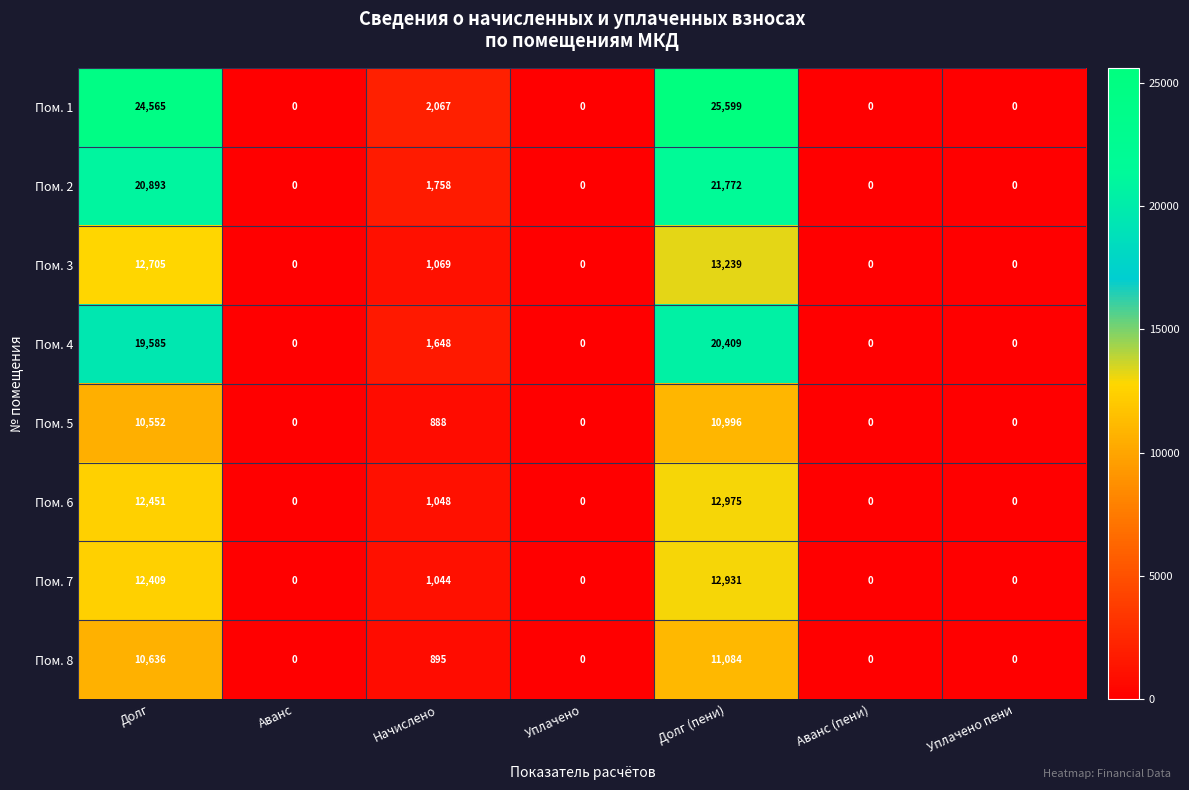

What is the highest value of the Пом. 6 series?

12975